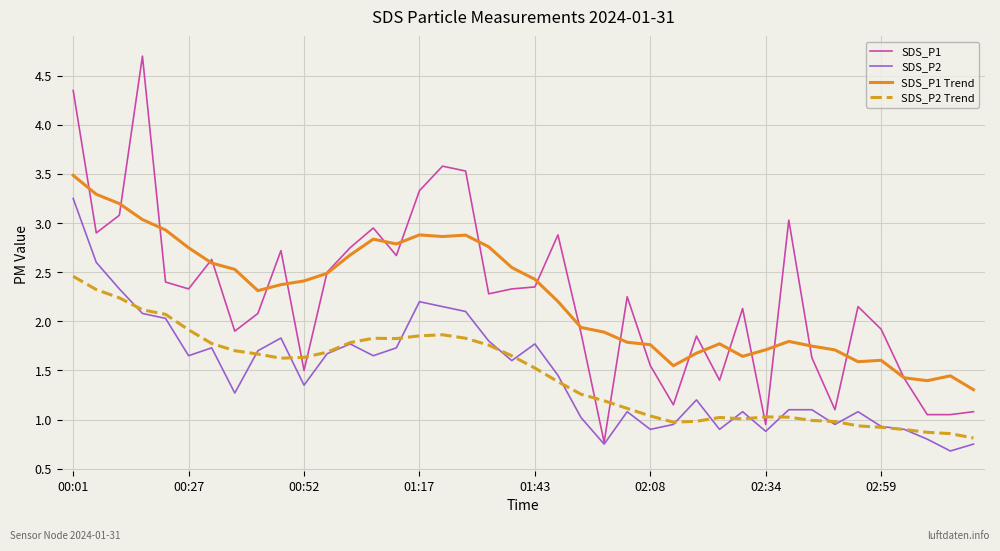

True or false: SDS_P2 Trend and SDS_P1 intersect in this chart.

True